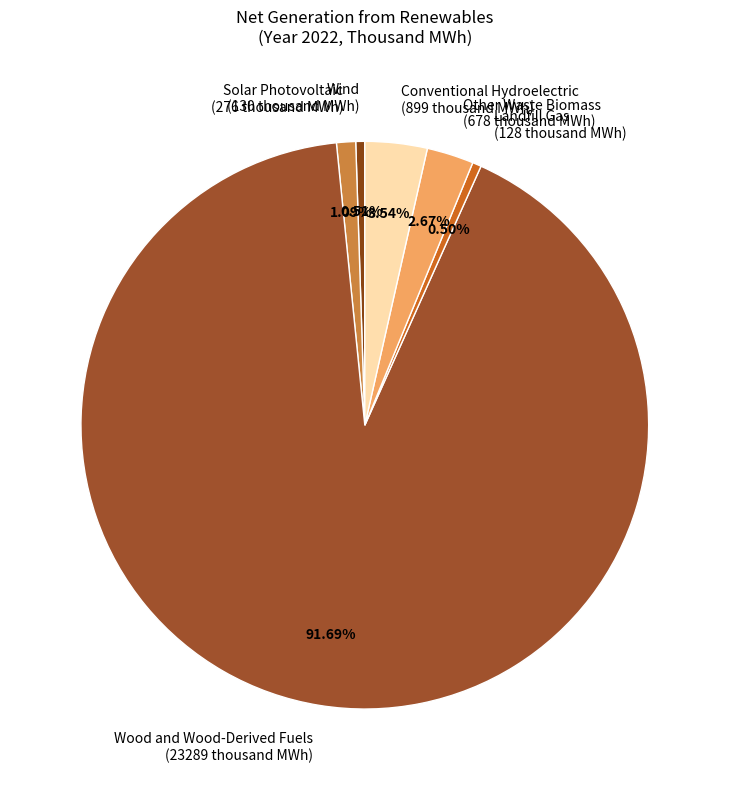

Which has a higher value, Solar Photovoltaic (276 thousand MWh) or Conventional Hydroelectric (899 thousand MWh)?

Conventional Hydroelectric (899 thousand MWh)